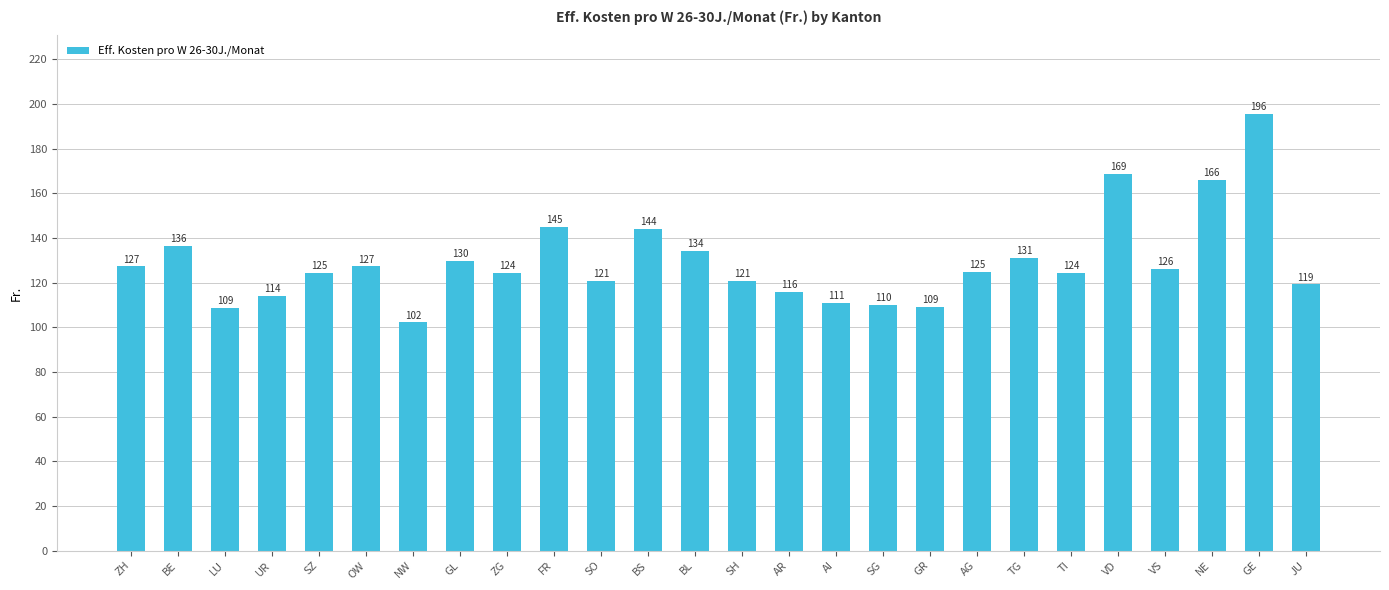

What is the ratio of the value at FR to the value at ZH?

1.1